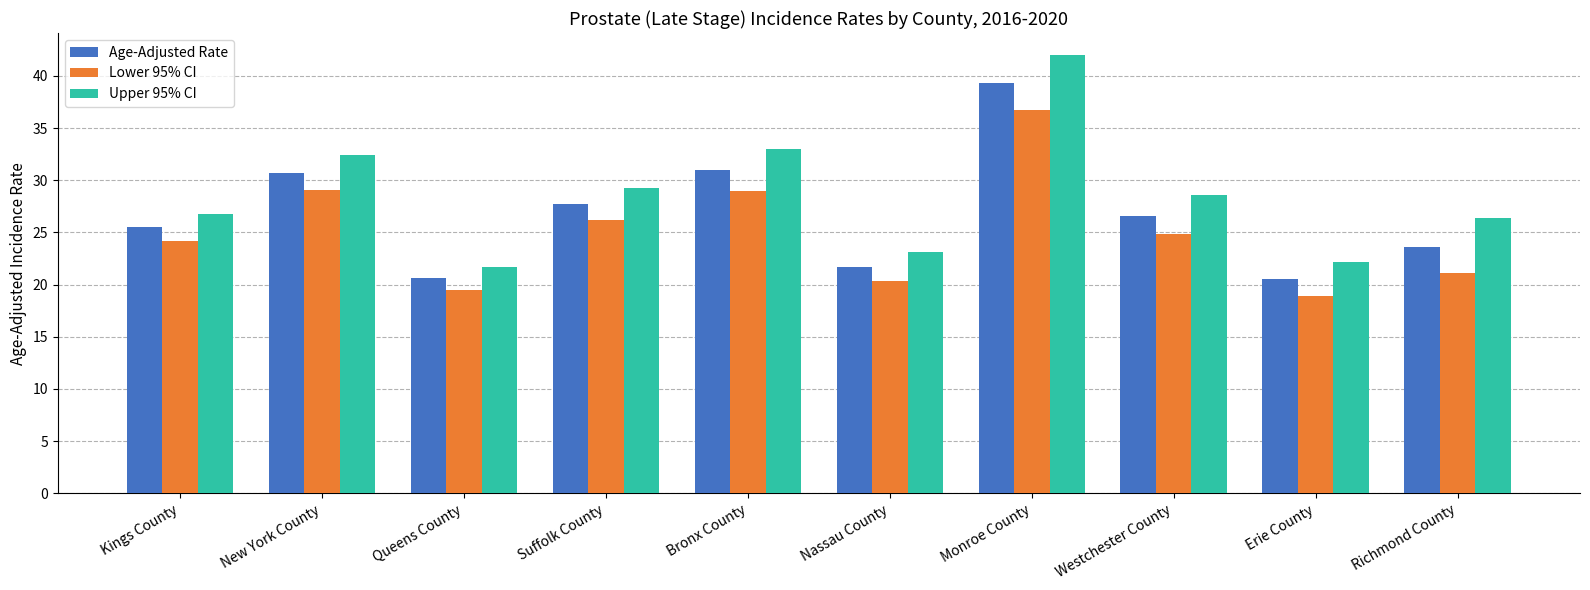

Is the value of Age-Adjusted Rate at Bronx County greater than the value of Lower 95% CI at Suffolk County?

Yes